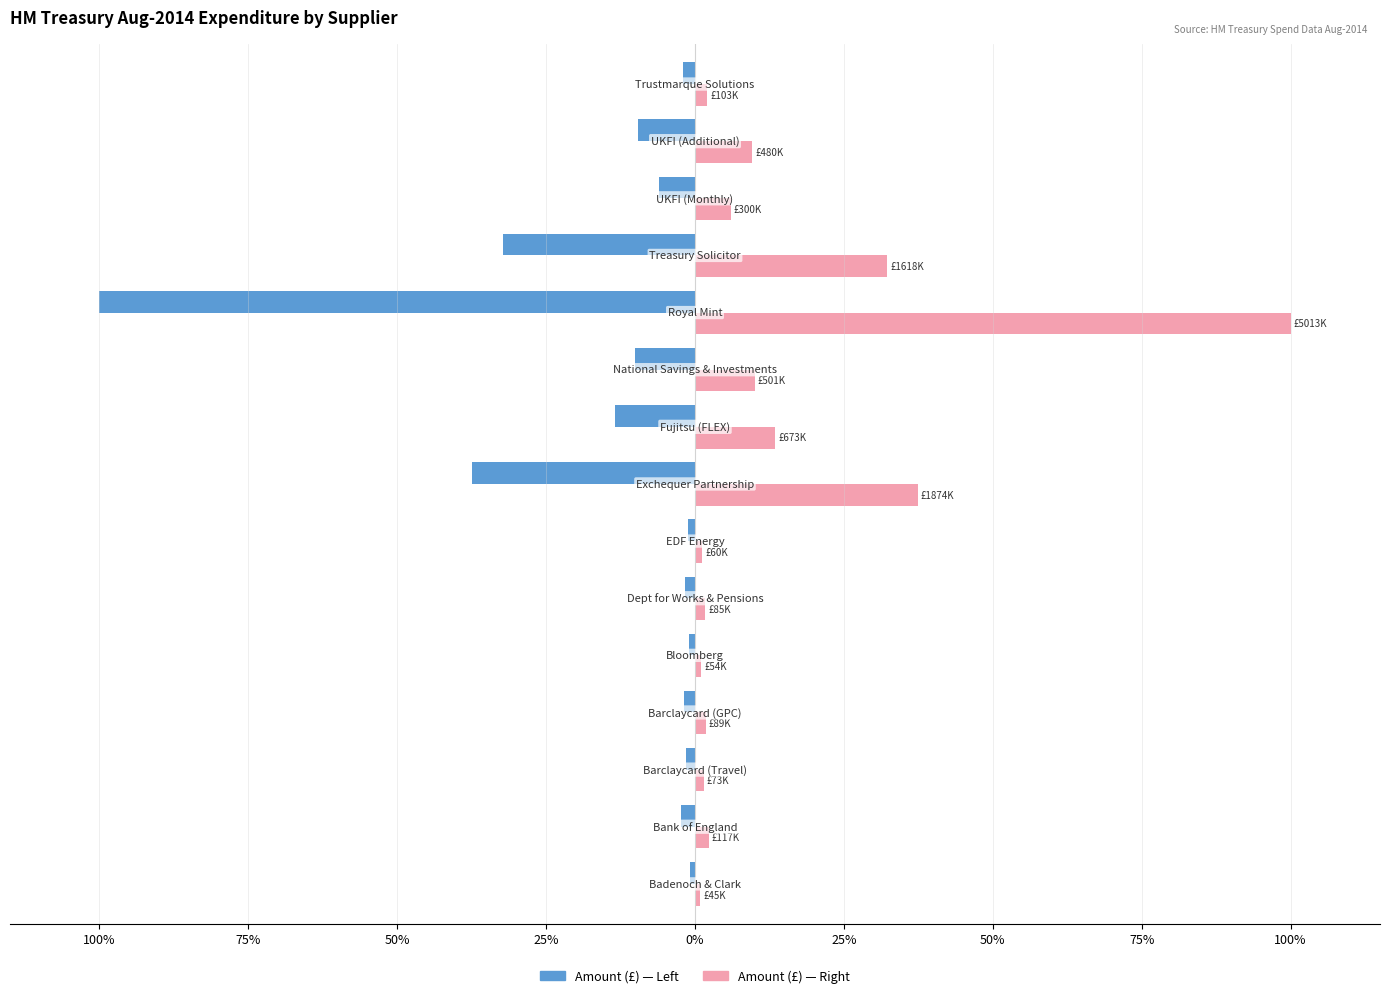

How many distinct data groups are displayed?

2